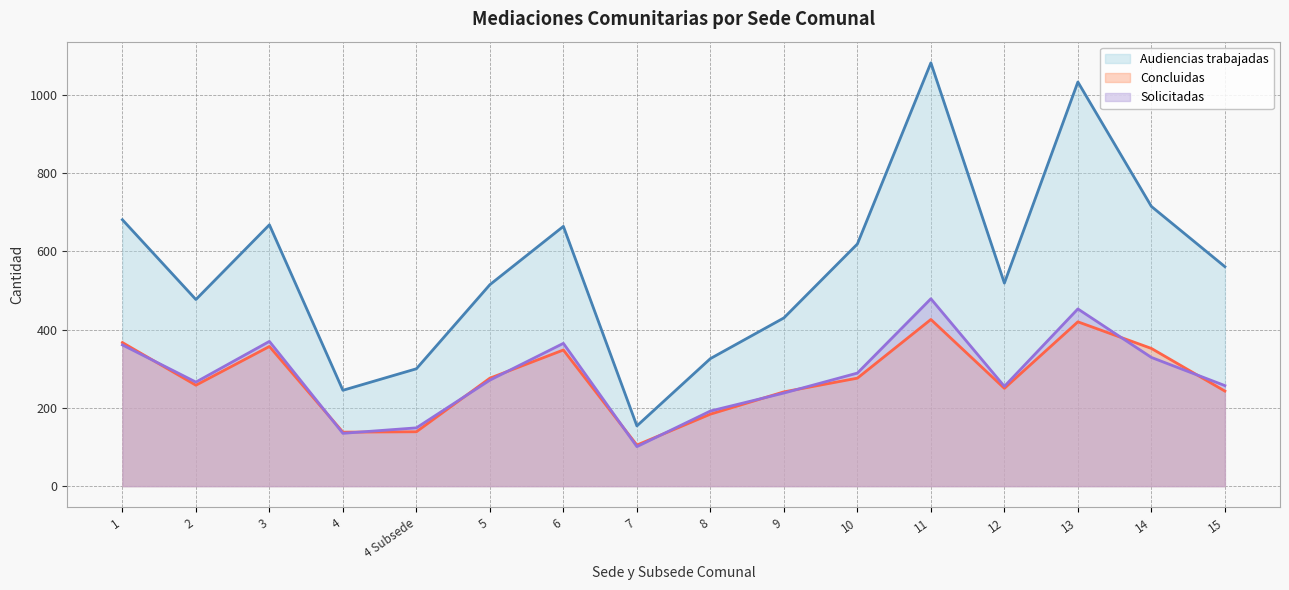

True or false: Concluidas has more than 1 interior local peaks.

True